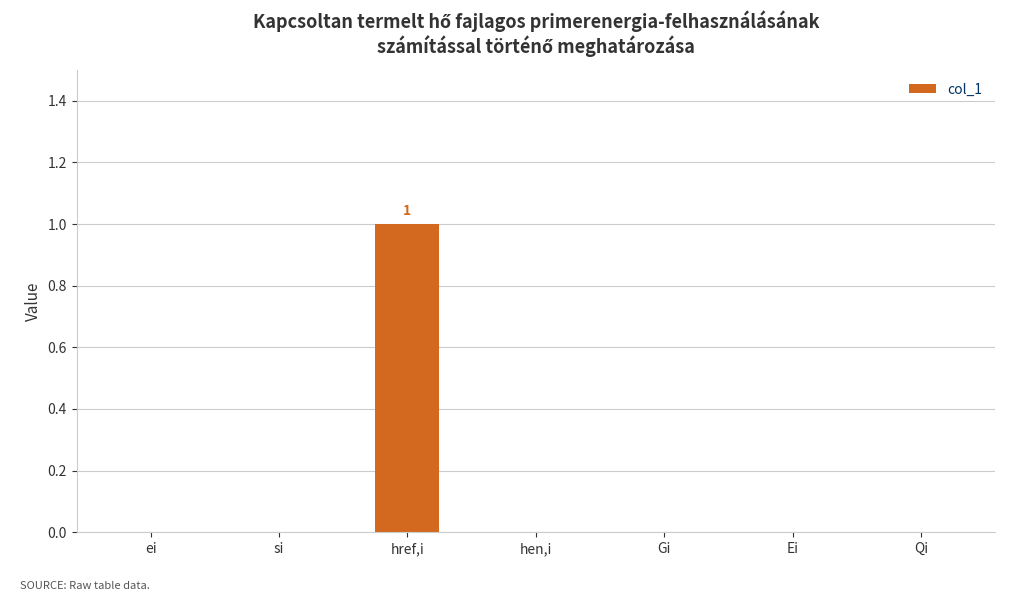

True or false: the data shows 0 at ei.

True